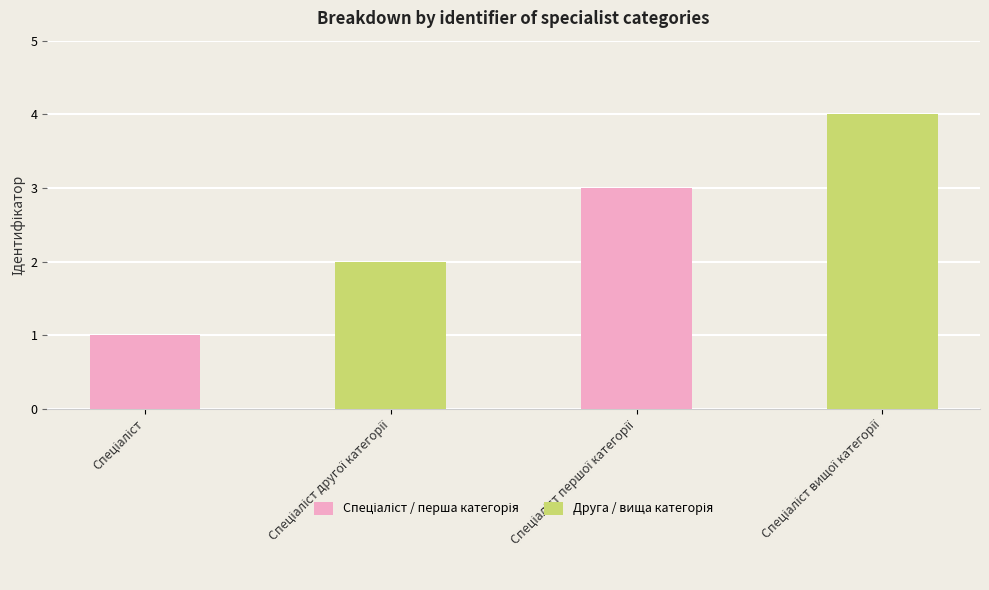

What is the sum of all values?

10